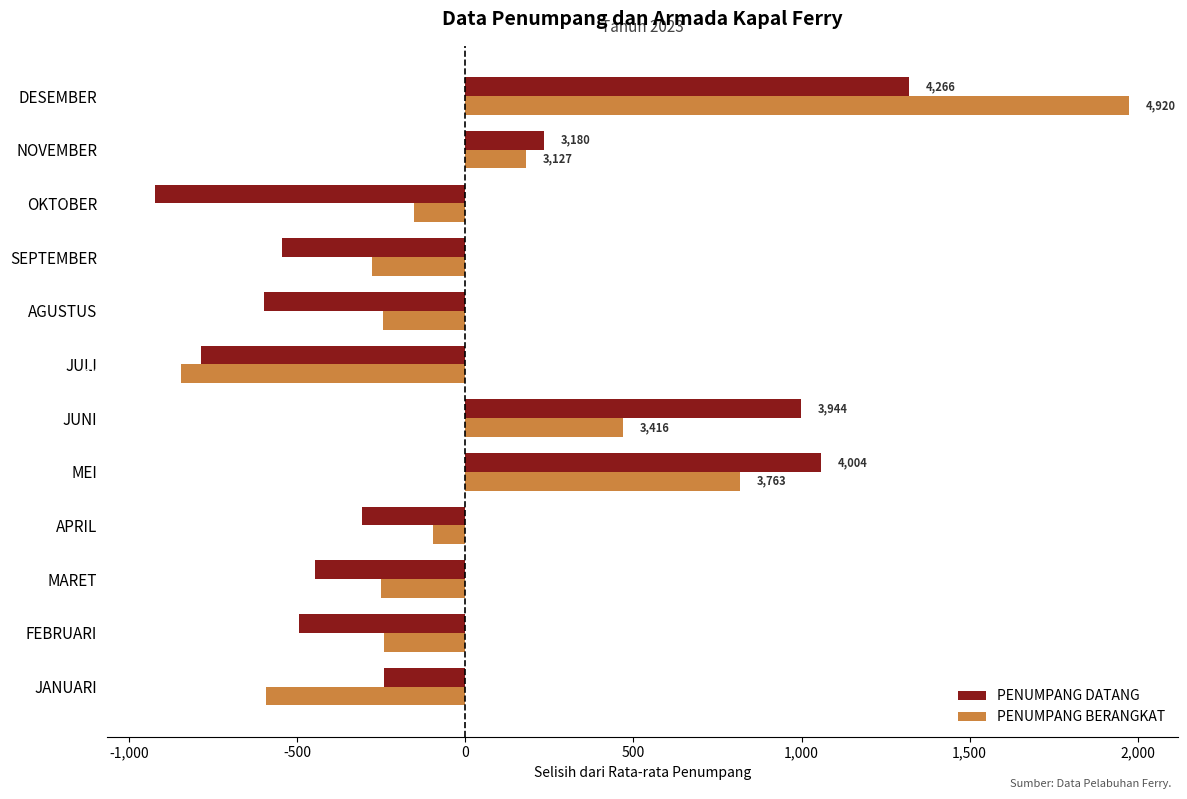

What are all the series names shown in the legend?

PENUMPANG DATANG, PENUMPANG BERANGKAT